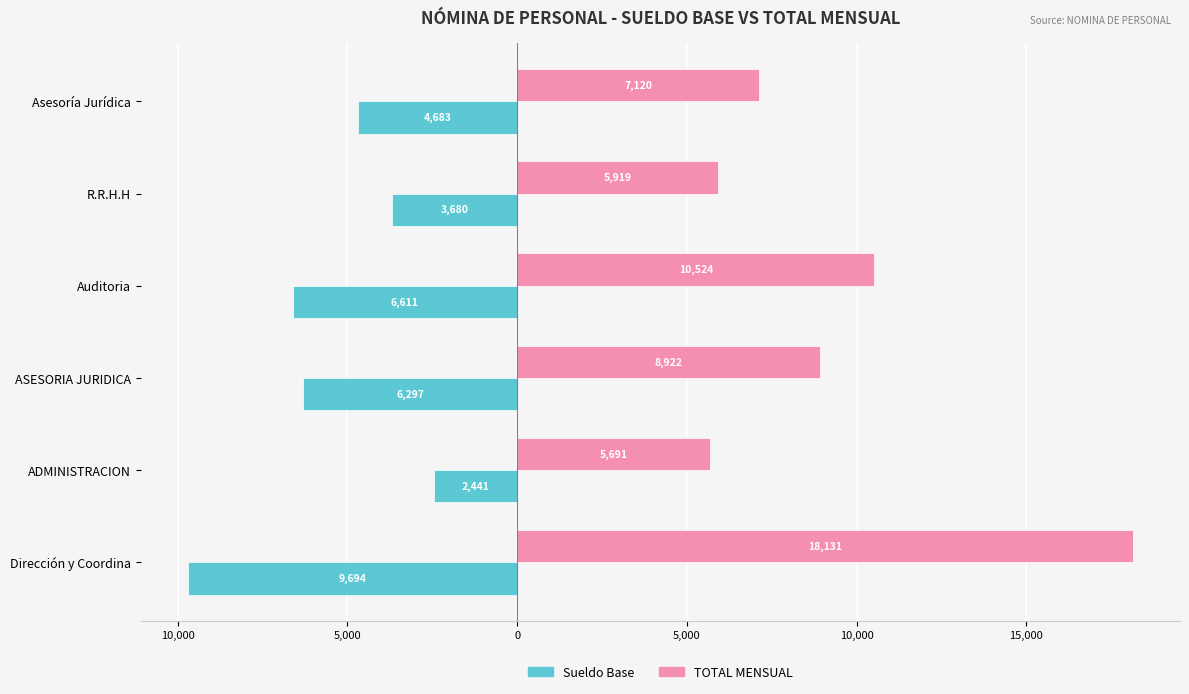

What are all the series names shown in the legend?

Sueldo Base, TOTAL MENSUAL